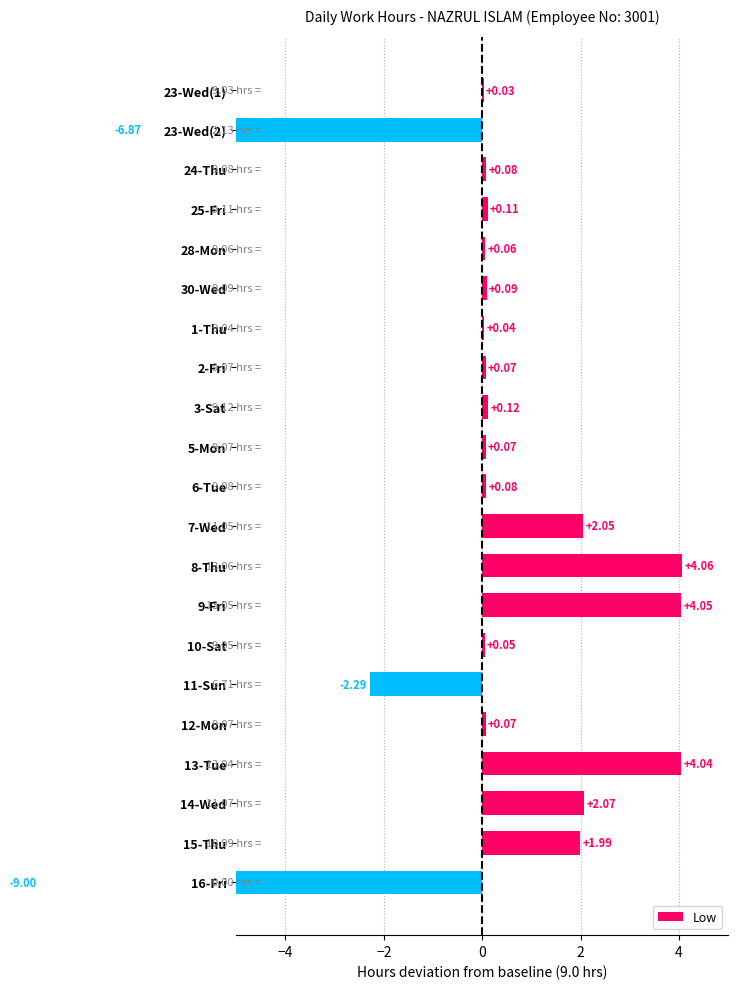

Reading left to right, transcribe all the data shown in this chart.

0.0	-6.9	0.1	0.1	0.1	0.1	0.0	0.1	0.1	0.1	0.1	2.1	4.1	4.1	0.1	-2.3	0.1	4.0	2.1	2.0	-9.0